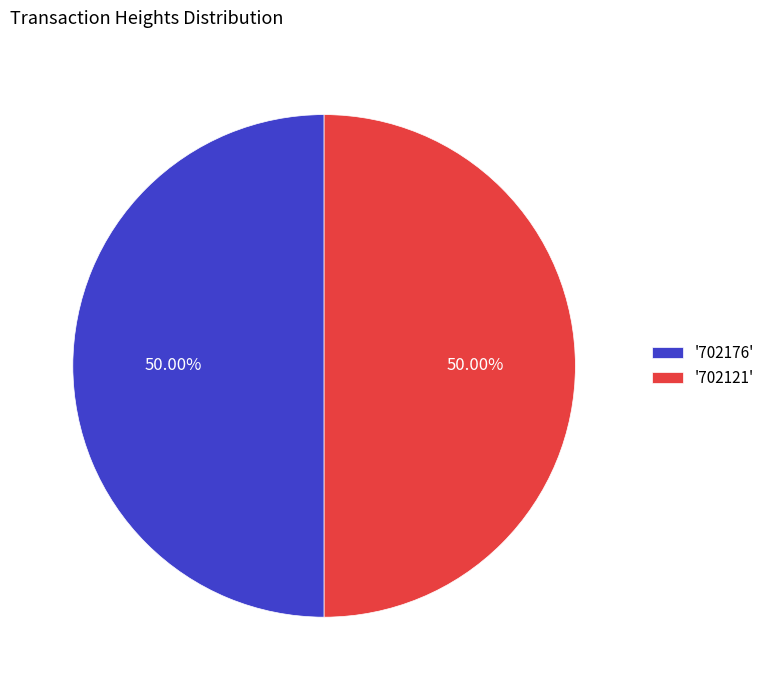

Count the number of slices in the pie.

2